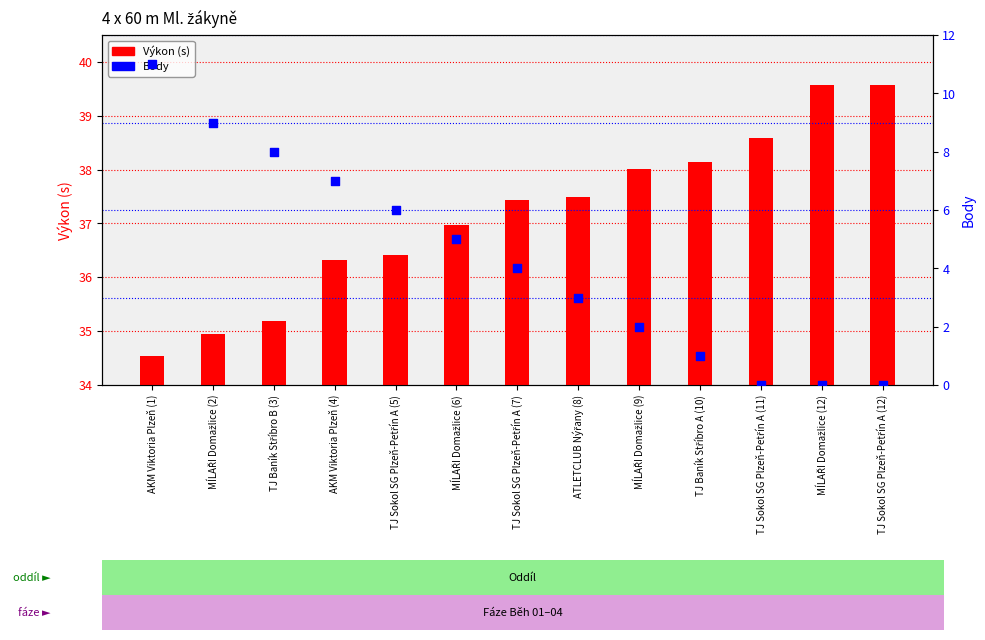

What are all the series names shown in the legend?

Výkon (s), Body